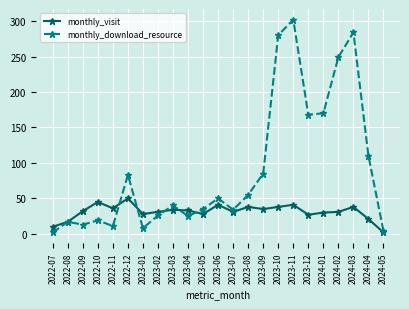

In monthly_download_resource, how many points are higher than both neighbors (excluding endpoints)?

7